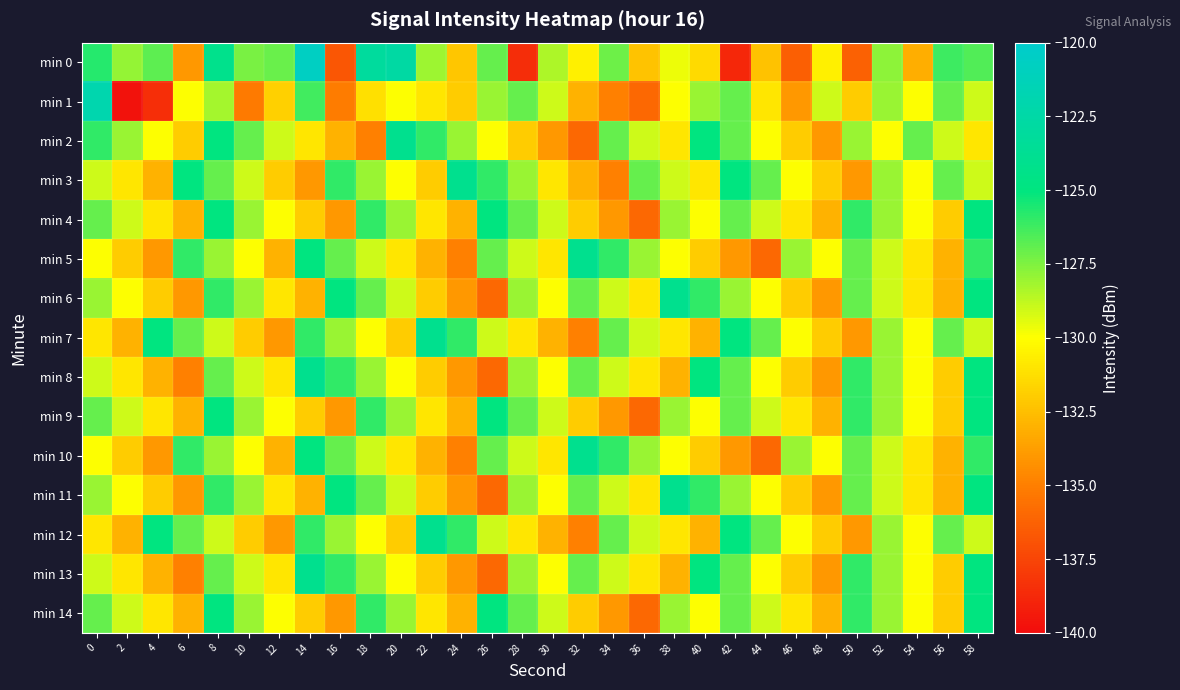

At which category does the chart reach its minimum across all series?

2